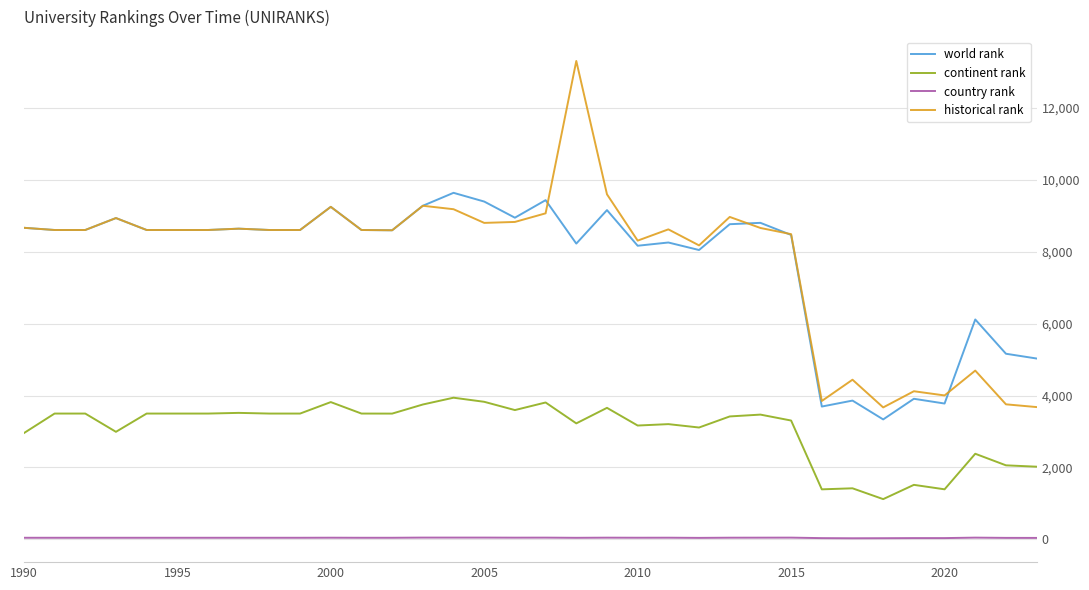

True or false: country rank and continent rank cross at least once.

False